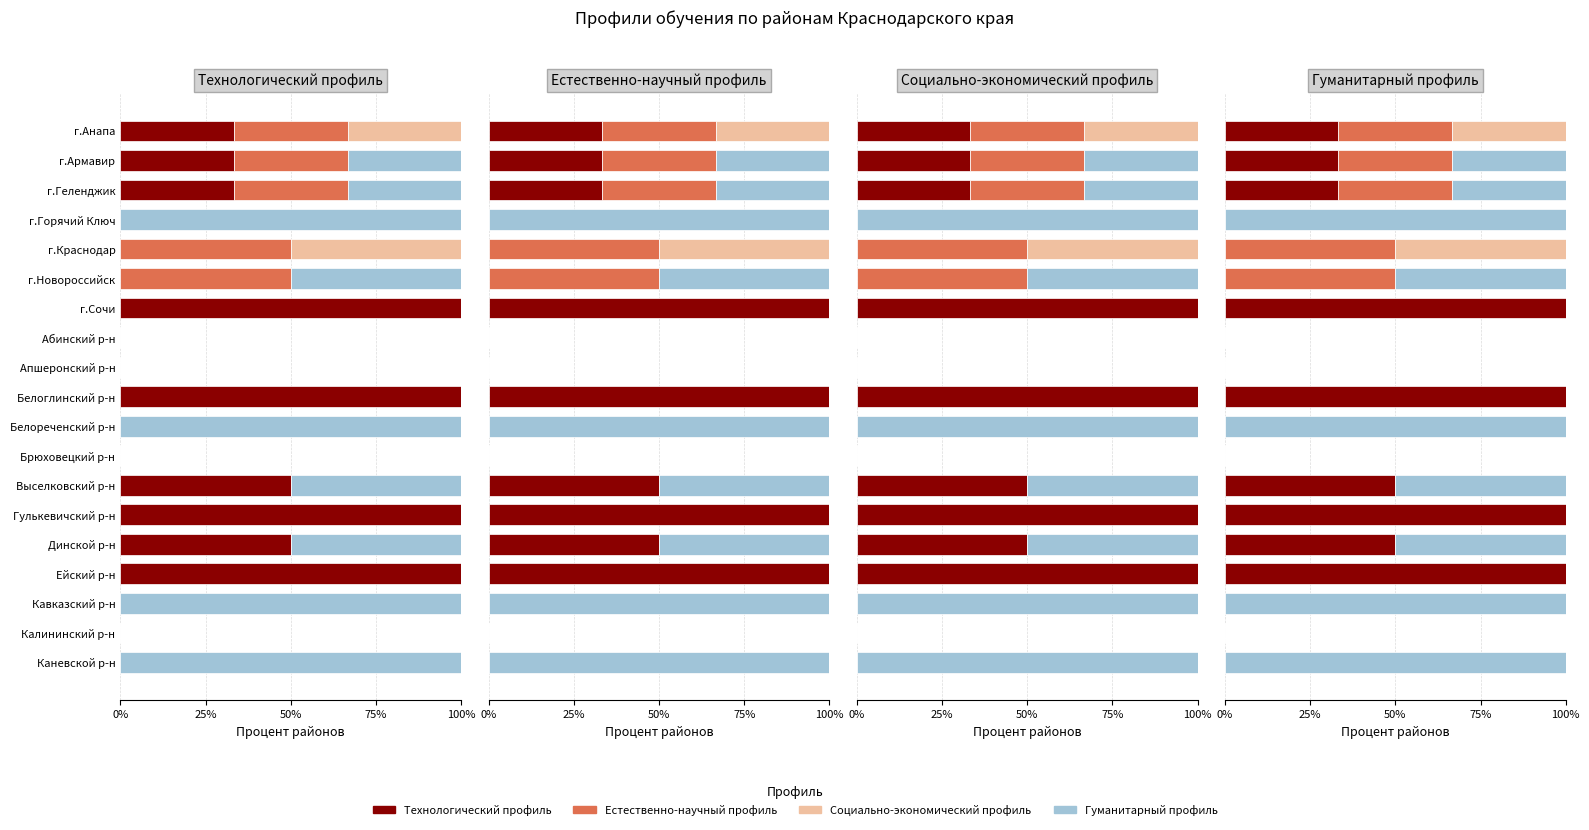

How many bars are there in each group?

4